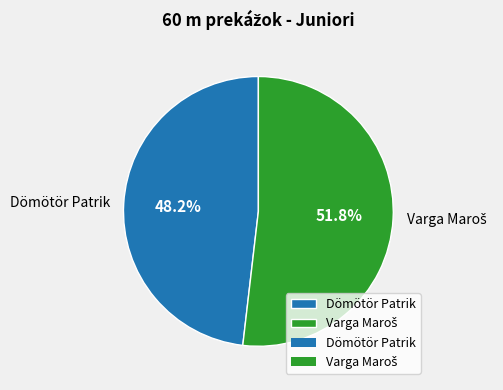

Which slice is the smallest?

Dömötör Patrik